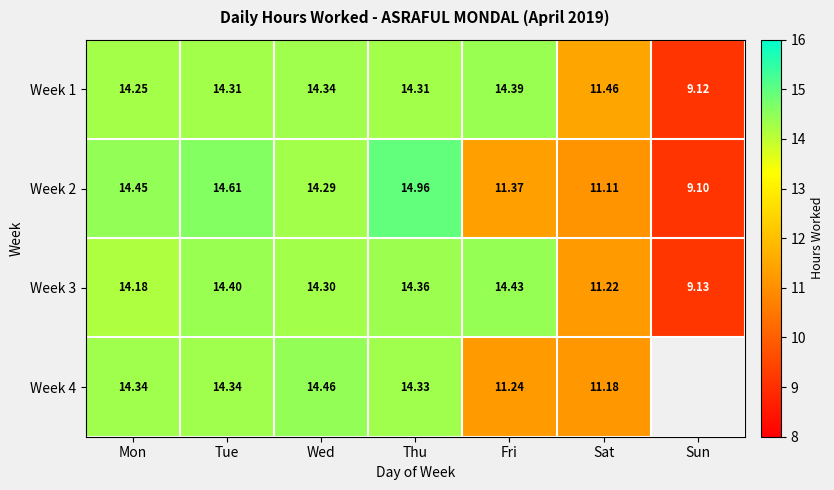

Which category has the lowest value in the Week 2 series?

Sun